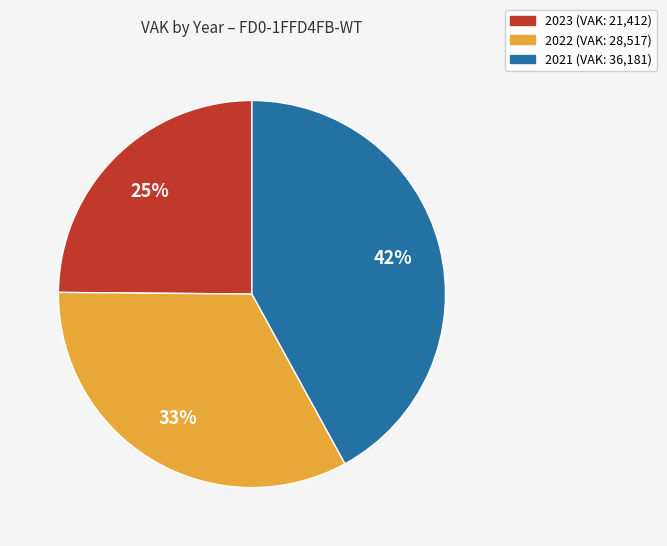

To the nearest percent, what is the average slice percentage?

33%